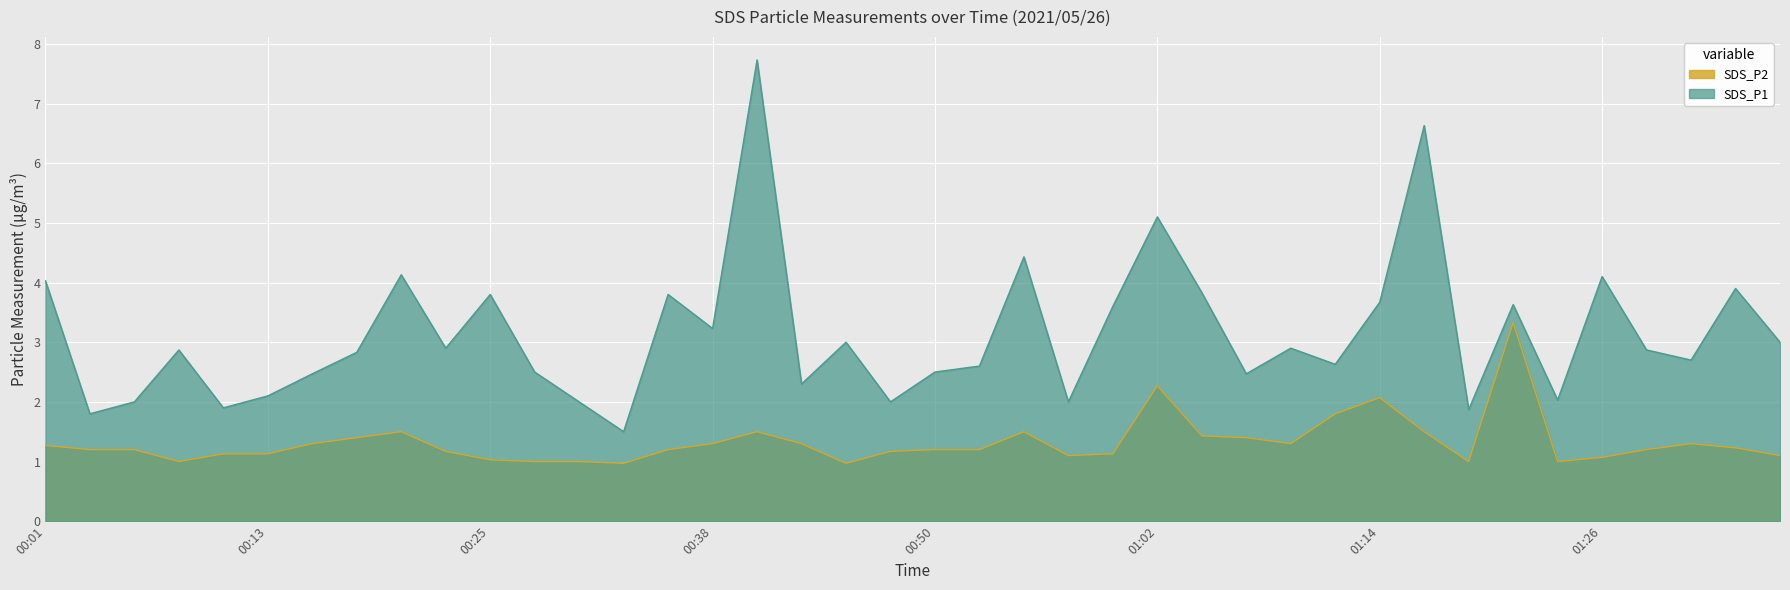

Reading right to left, extract all data points from this chart.

SDS_P1: 01:36=3.0	01:34=3.9	01:31=2.7	01:29=2.9	01:26=4.1	01:24=2.0	01:22=3.6	01:19=1.9	01:17=6.6	01:14=3.7	01:12=2.6	01:09=2.9	01:07=2.5	01:05=3.8	01:02=5.1	01:00=3.6	00:57=2.0	00:55=4.4	00:52=2.6	00:50=2.5	00:47=2.0	00:45=3.0	00:43=2.3	00:40=7.7	00:38=3.2	00:35=3.8	00:33=1.5	00:30=2.0	00:28=2.5	00:25=3.8	00:23=2.9	00:20=4.1	00:18=2.8	00:16=2.5	00:13=2.1	00:11=1.9	00:08=2.9	00:06=2.0	00:03=1.8	00:01=4.0
SDS_P2: 01:36=1.1	01:34=1.2	01:31=1.3	01:29=1.2	01:26=1.1	01:24=1.0	01:22=3.3	01:19=1.0	01:17=1.5	01:14=2.1	01:12=1.8	01:09=1.3	01:07=1.4	01:05=1.4	01:02=2.3	01:00=1.1	00:57=1.1	00:55=1.5	00:52=1.2	00:50=1.2	00:47=1.2	00:45=1.0	00:43=1.3	00:40=1.5	00:38=1.3	00:35=1.2	00:33=1.0	00:30=1.0	00:28=1.0	00:25=1.0	00:23=1.2	00:20=1.5	00:18=1.4	00:16=1.3	00:13=1.1	00:11=1.1	00:08=1.0	00:06=1.2	00:03=1.2	00:01=1.3